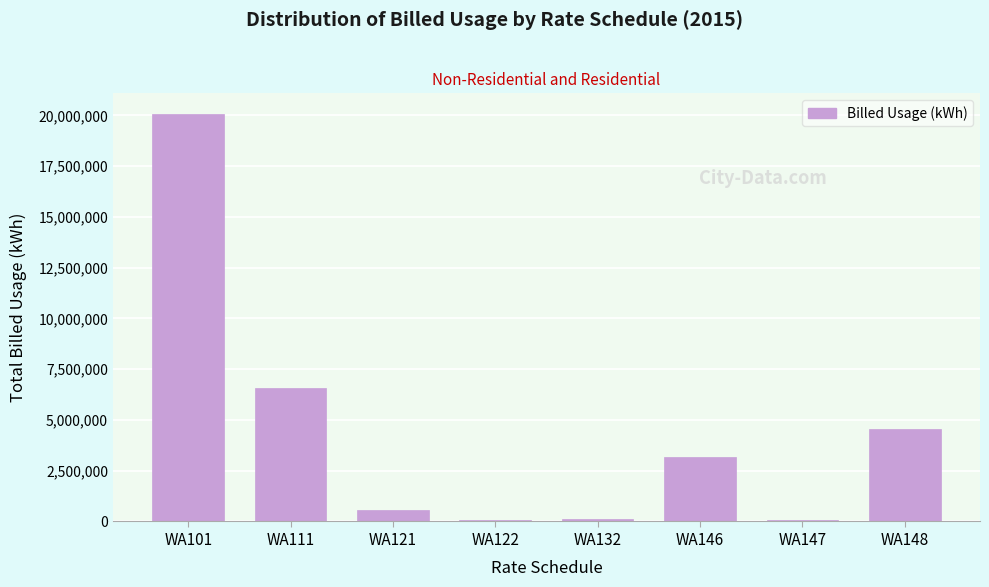

At which label is the value closest to 10066458?

WA111